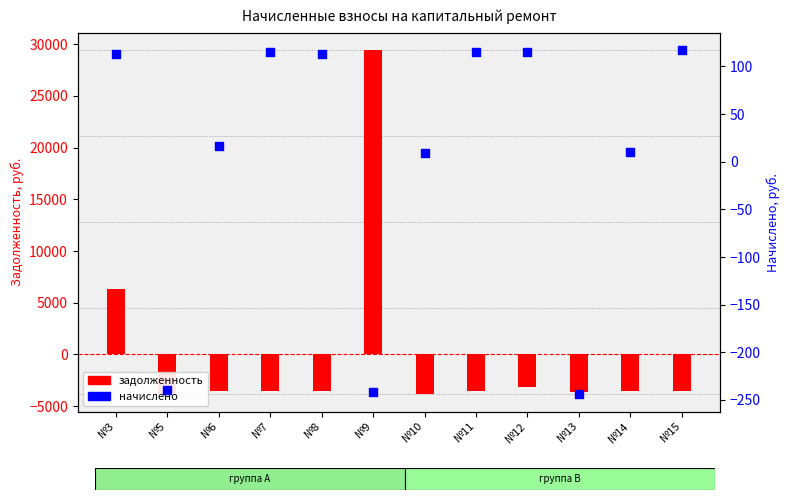

Which series has the largest total across all categories?

начислено